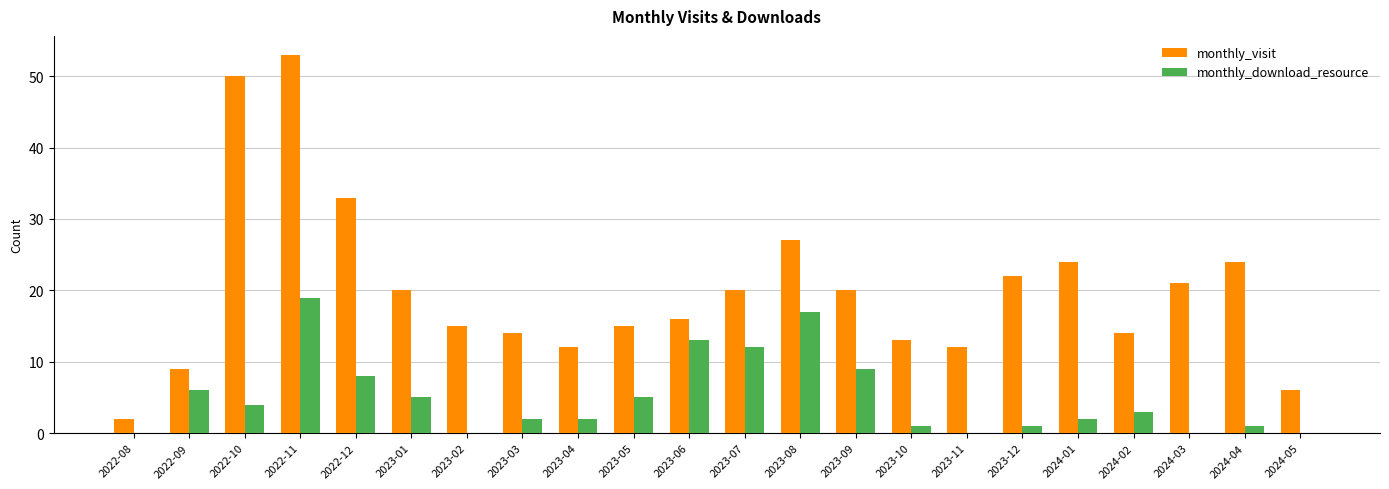

Which category has the highest value across all series?

2022-11